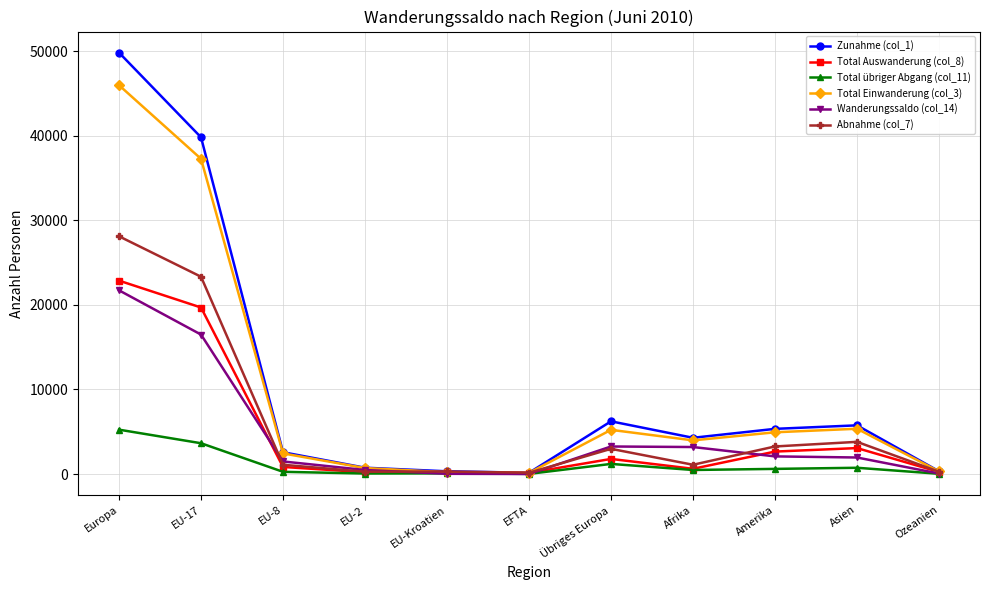

Between Afrika and Amerika, which series saw the biggest shift?

Abnahme (col_7)